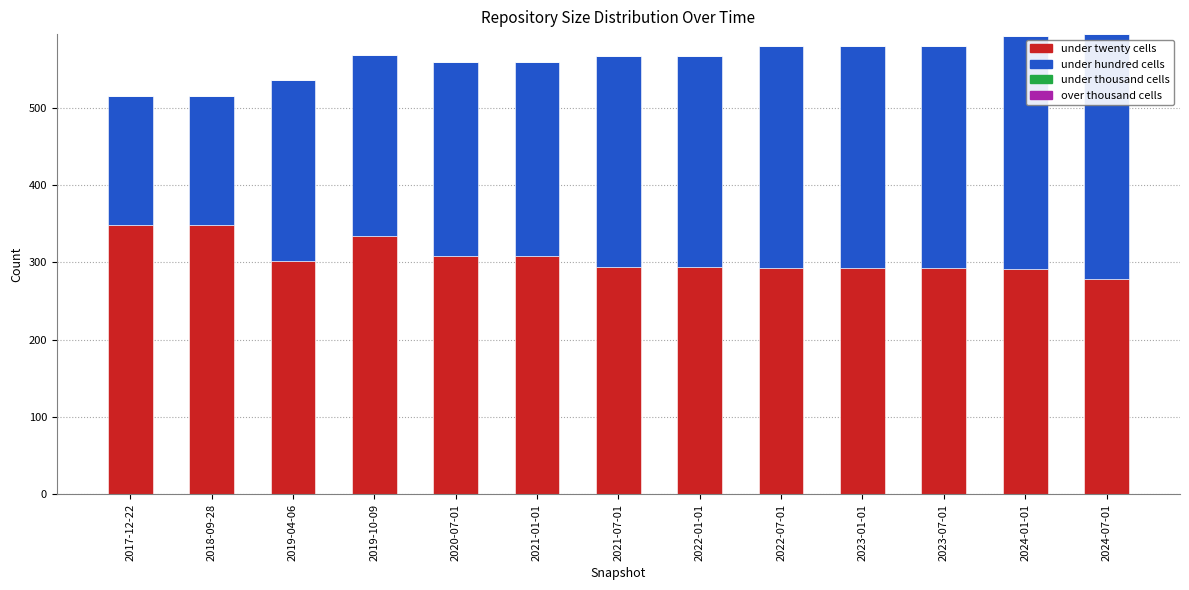

What is the total value across all series at 2021-01-01?

559